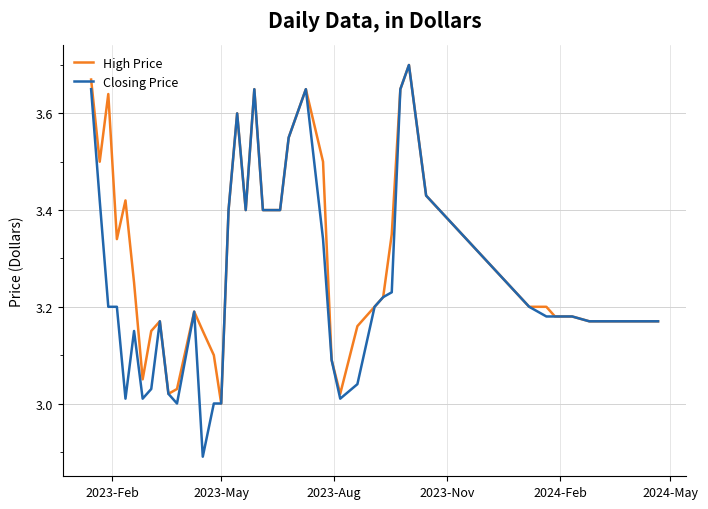

Which series has the widest spread of values?

Closing Price